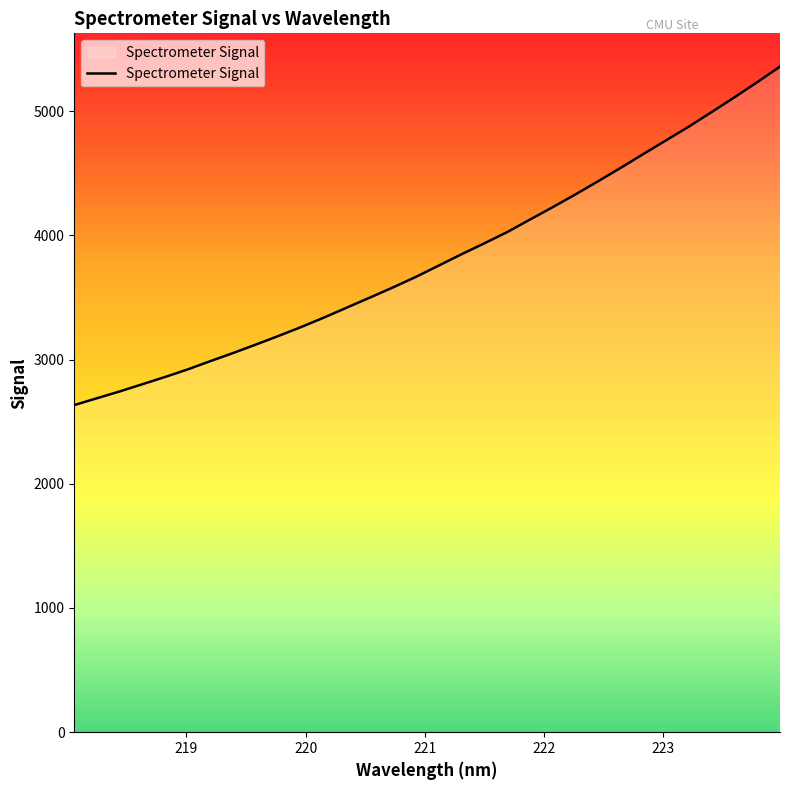

What is the difference between the maximum and minimum values?

2724.4